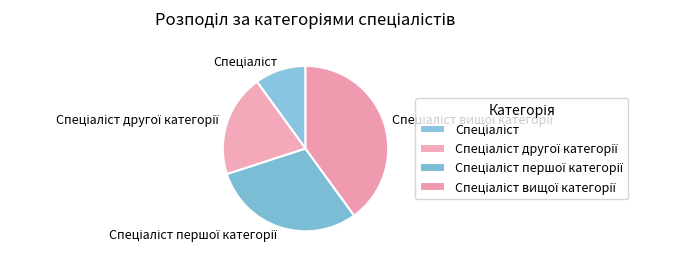

Does any single category account for the majority?

No